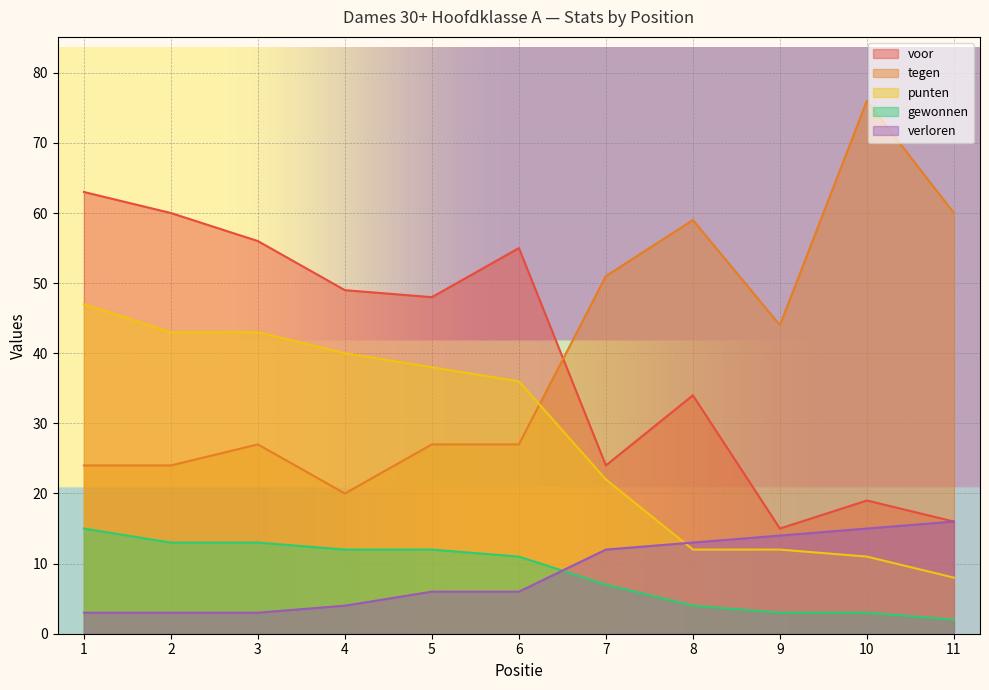

Reading left to right, list all the values displayed in this chart.

voor: 63	60	56	49	48	55	24	34	15	19	16
tegen: 24	24	27	20	27	27	51	59	44	76	60
punten: 47	43	43	40	38	36	22	12	12	11	8
gewonnen: 15	13	13	12	12	11	7	4	3	3	2
verloren: 3	3	3	4	6	6	12	13	14	15	16